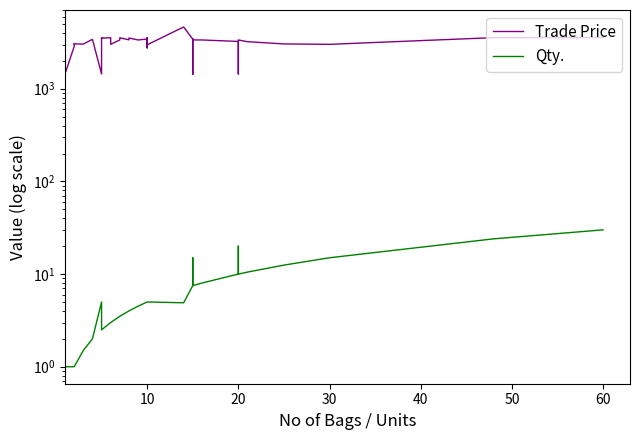

Reading left to right, extract all data points from this chart.

Trade Price: 1456.0	2860.0	3069.0	3050.0	3034.0	3412.0	1444.5	3290.0	3551.0	3519.0	3551.0	3014.0	3362.0	3549.0	3371.0	3530.0	3361.0	3439.0	3239.0	3270.0	2760.0	3549.0	2980.0	4639.0	3429.0	3464.0	3159.0	1425.0	3364.0	3361.0	3239.0	1445.0	3239.0	3339.0	3362.0	3219.0	3045.0	3014.0	3560.0	3572.1
Qty.: 1.0	1.0	1.0	1.0	1.5	2.0	5.0	2.5	2.5	2.5	3.0	3.0	3.5	3.5	4.0	4.0	4.5	5.0	5.0	5.0	5.0	5.0	5.0	4.9	7.5	7.5	7.5	15.0	7.5	8.0	10.0	20.0	10.0	10.0	10.0	10.5	12.5	15.0	24.0	30.0